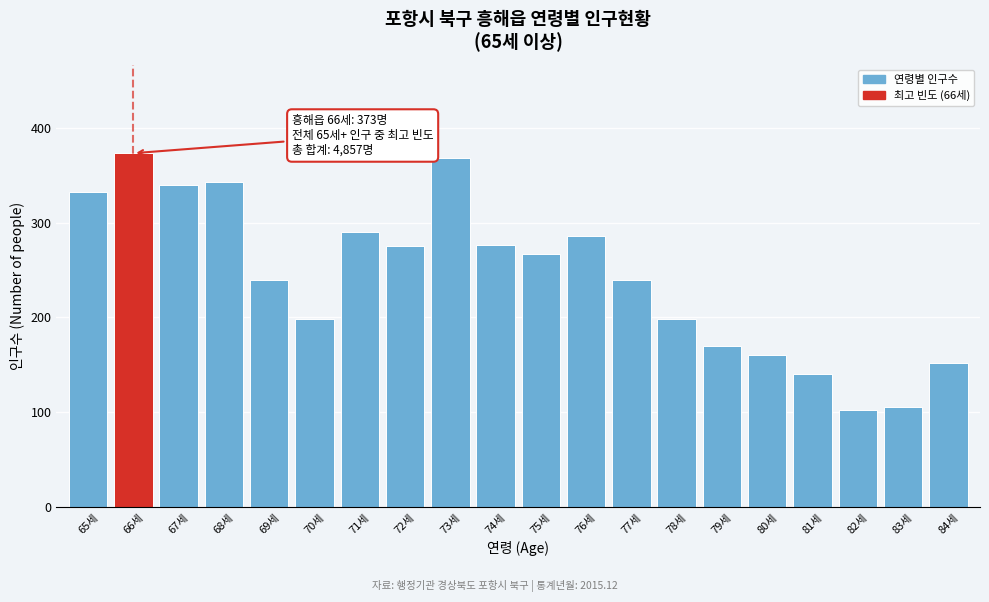

What is the value of the 11th bar from the left?

267